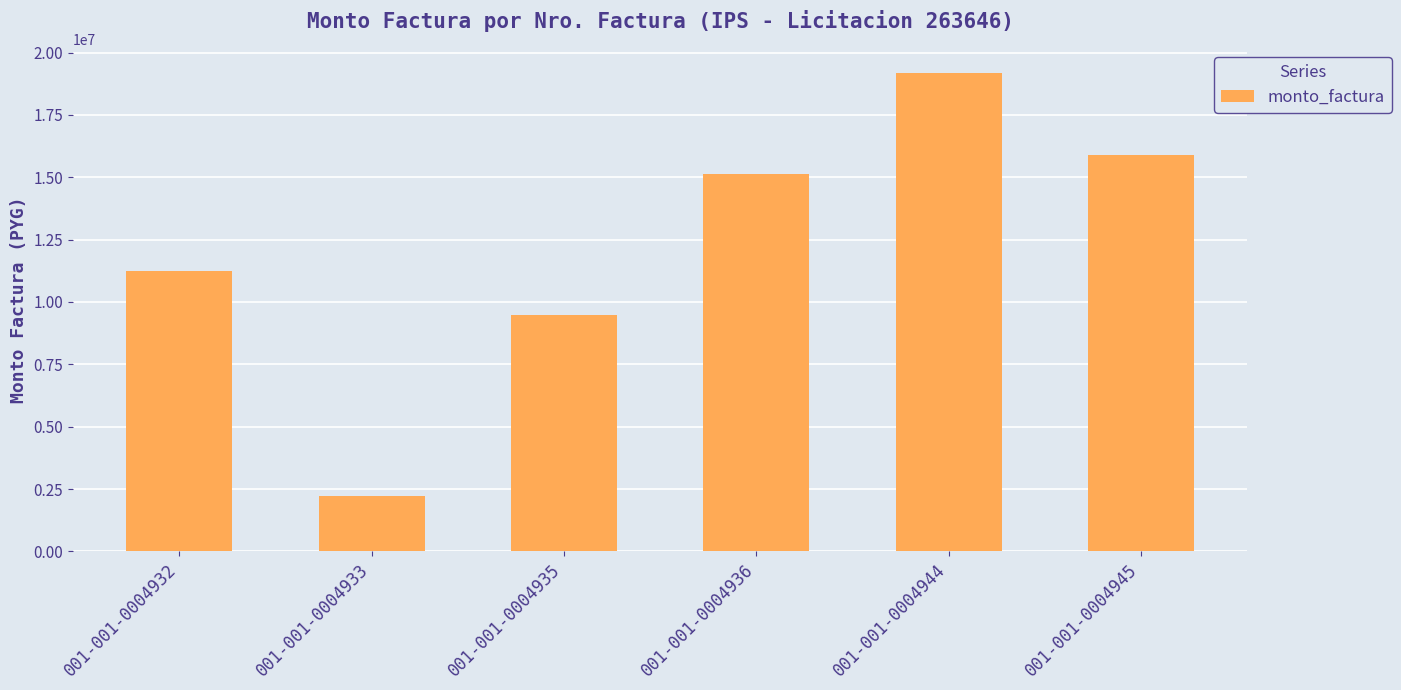

At which category does the chart reach its peak across all series?

001-001-0004944